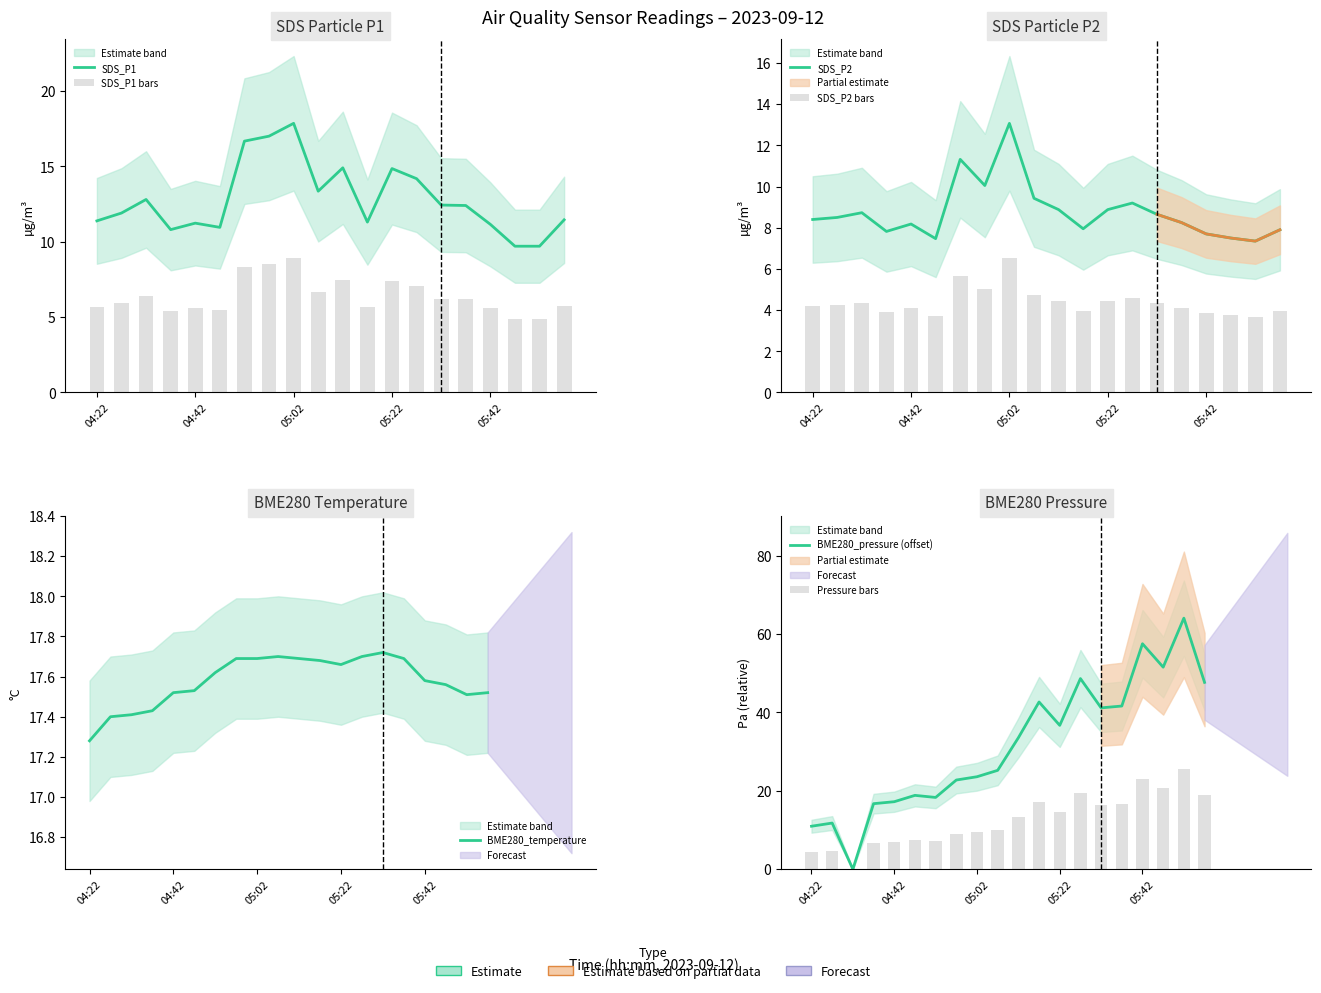

What is the difference between the maximum and minimum values in the SDS_P2 series?

5.7